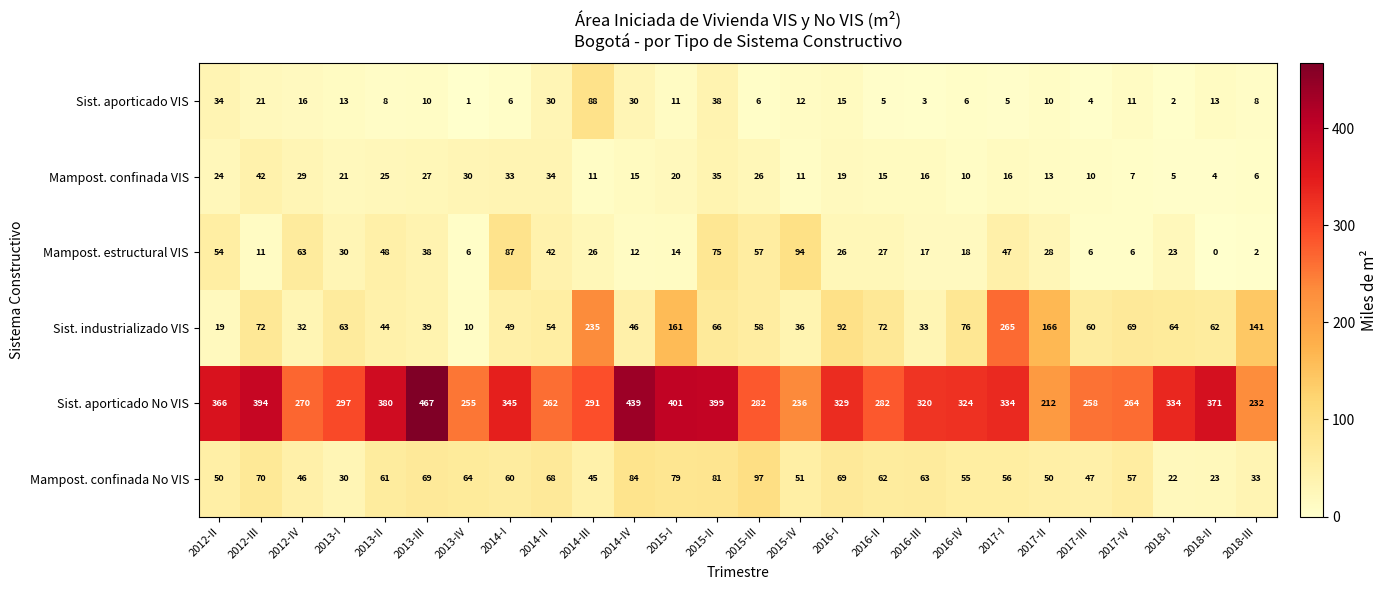

At which category does the chart reach its minimum across all series?

2018-II